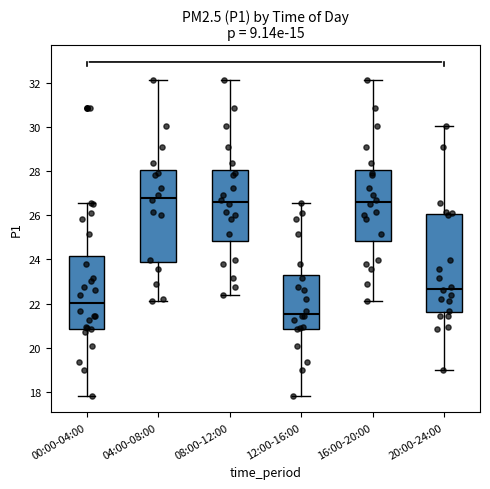

Reading left to right, transcribe this box plot: for each box, give where its median line is, the range the box spans, and where its two whiskers end, as read against the y-axis. The values are not printed on the chart, so give them approximately, as read against the axis.

00:00-04:00: median 22.0, box 20.8 to 24.2, whiskers 17.8 to 26.6
04:00-08:00: median 26.8, box 23.8 to 28.0, whiskers 22.2 to 32.2
08:00-12:00: median 26.6, box 24.8 to 28.0, whiskers 22.4 to 32.2
12:00-16:00: median 21.6, box 20.8 to 23.4, whiskers 17.8 to 26.6
16:00-20:00: median 26.6, box 24.8 to 28.0, whiskers 22.2 to 32.2
20:00-24:00: median 22.6, box 21.6 to 26.0, whiskers 19.0 to 30.0